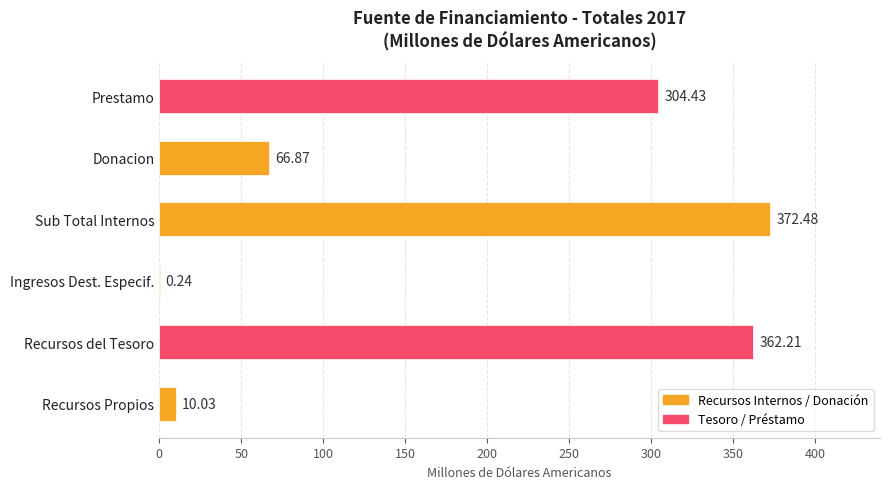

How many distinct data groups are displayed?

1